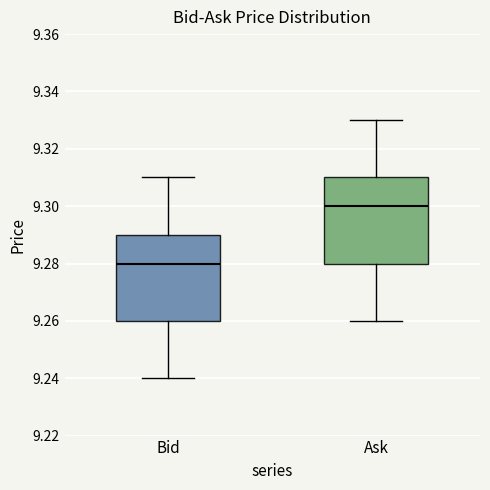

Reading left to right, transcribe this box plot: for each box, give where its median line is, the range the box spans, and where its two whiskers end, as read against the y-axis. The values are not printed on the chart, so give them approximately, as read against the axis.

Bid: median 9.28, box 9.26 to 9.29, whiskers 9.24 to 9.31
Ask: median 9.30, box 9.28 to 9.31, whiskers 9.26 to 9.33